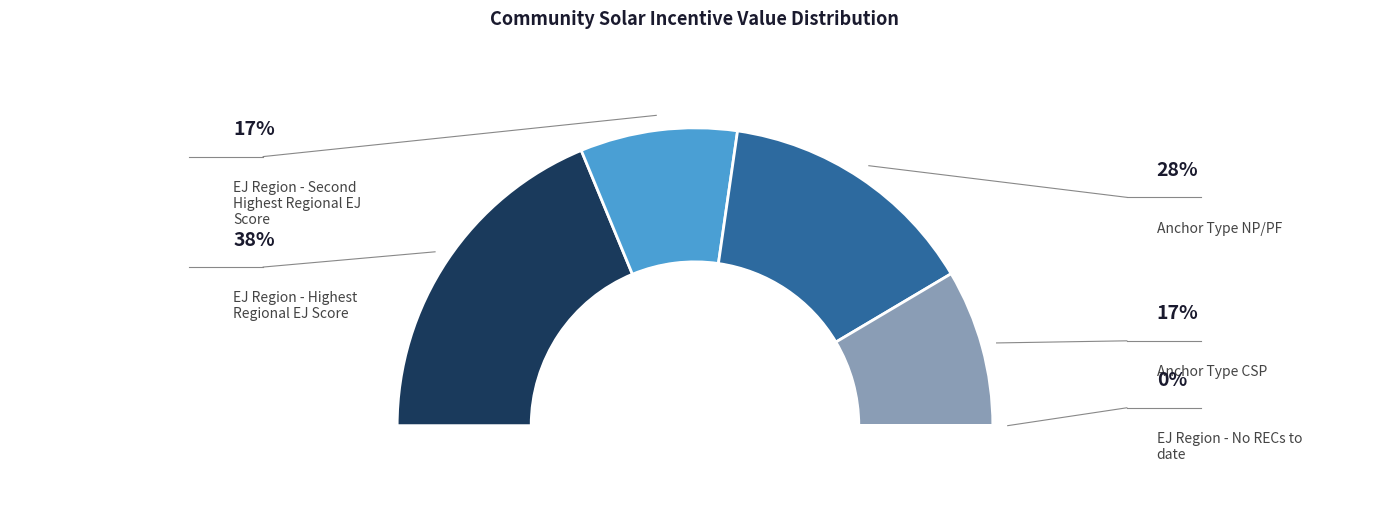

To the nearest percent, what is the difference between the largest and smallest slice percentages?

38%